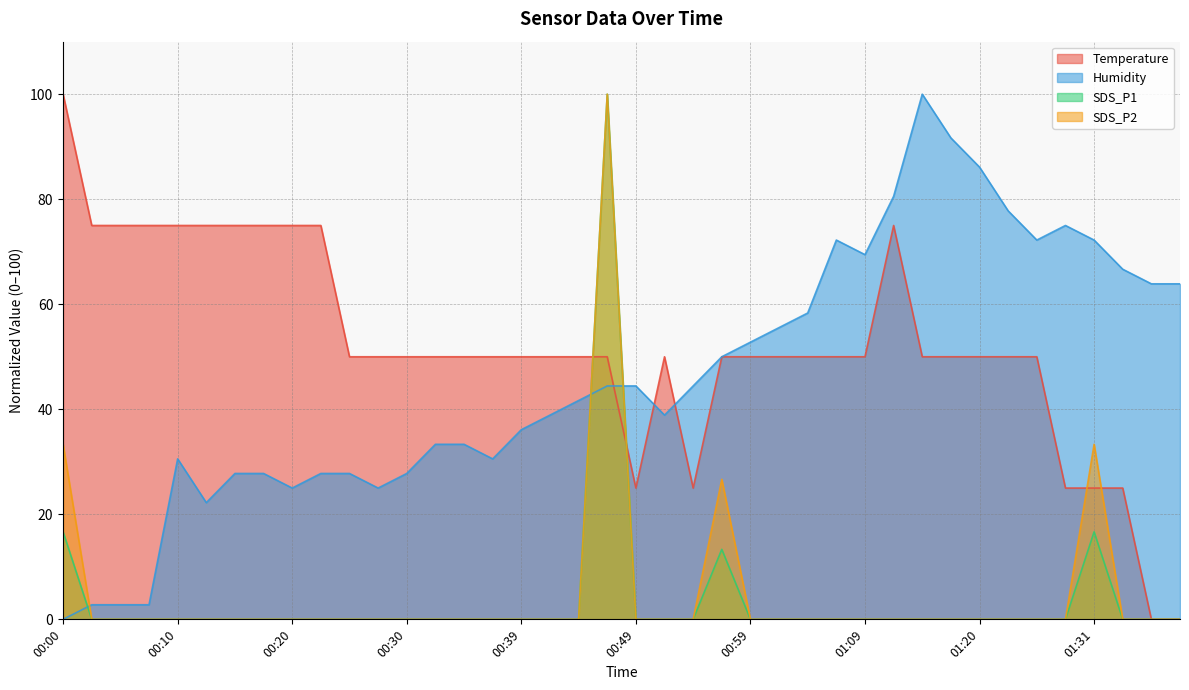

Where is the first local maximum for Humidity?

00:10